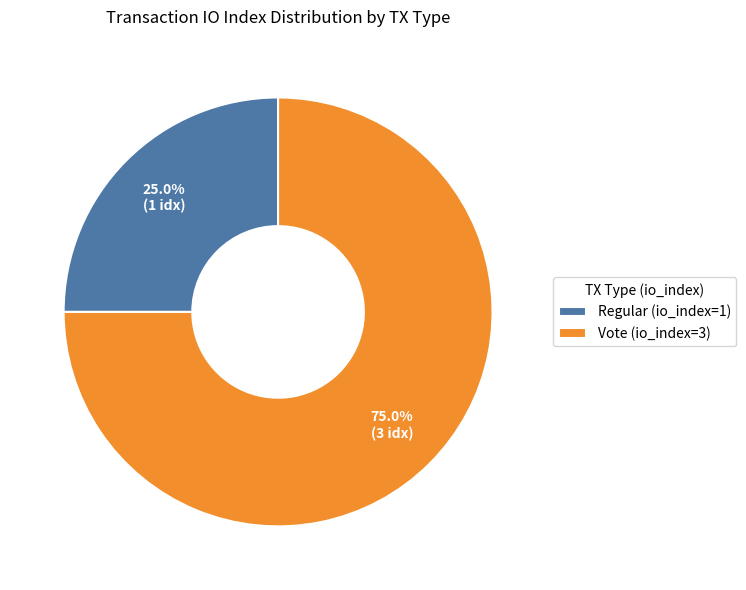

To the nearest percent, what portion does Vote (io_index=3) represent?

75%